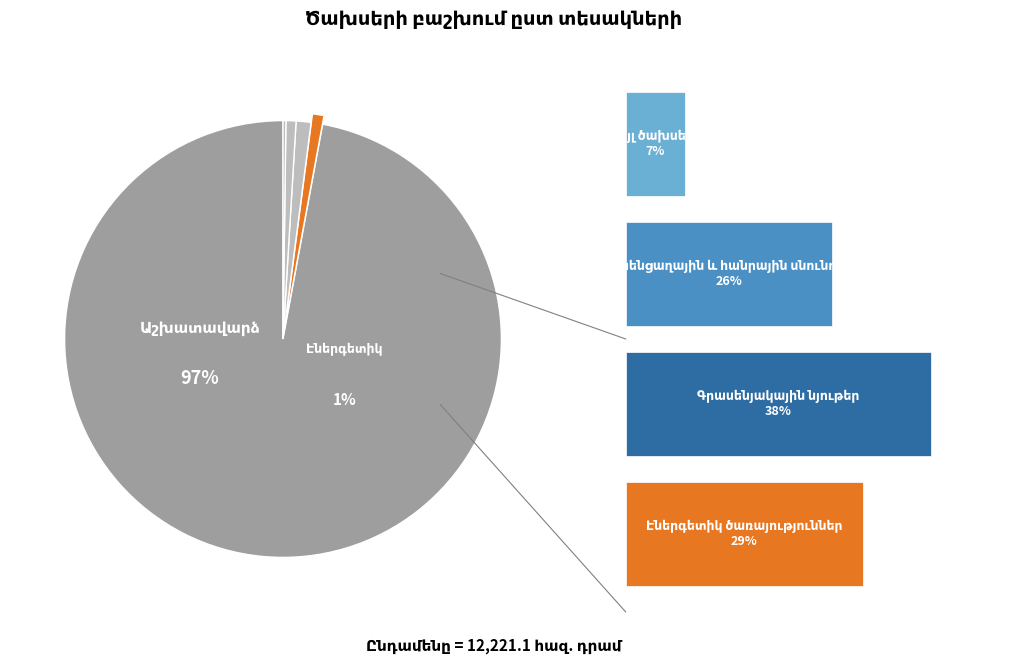

Count the number of slices in the pie.

5